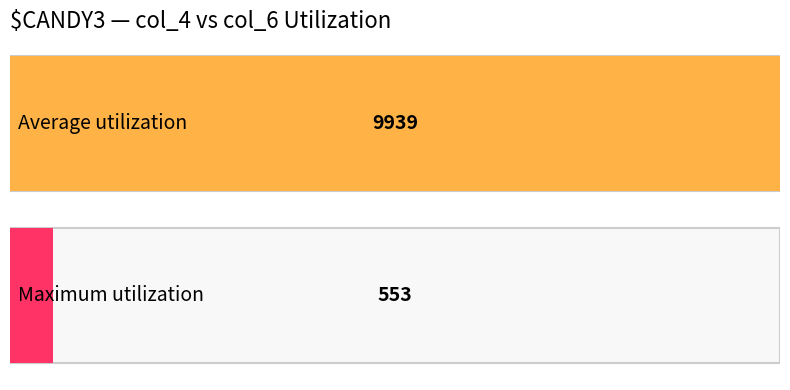

What is the maximum value for Average utilization?

10069